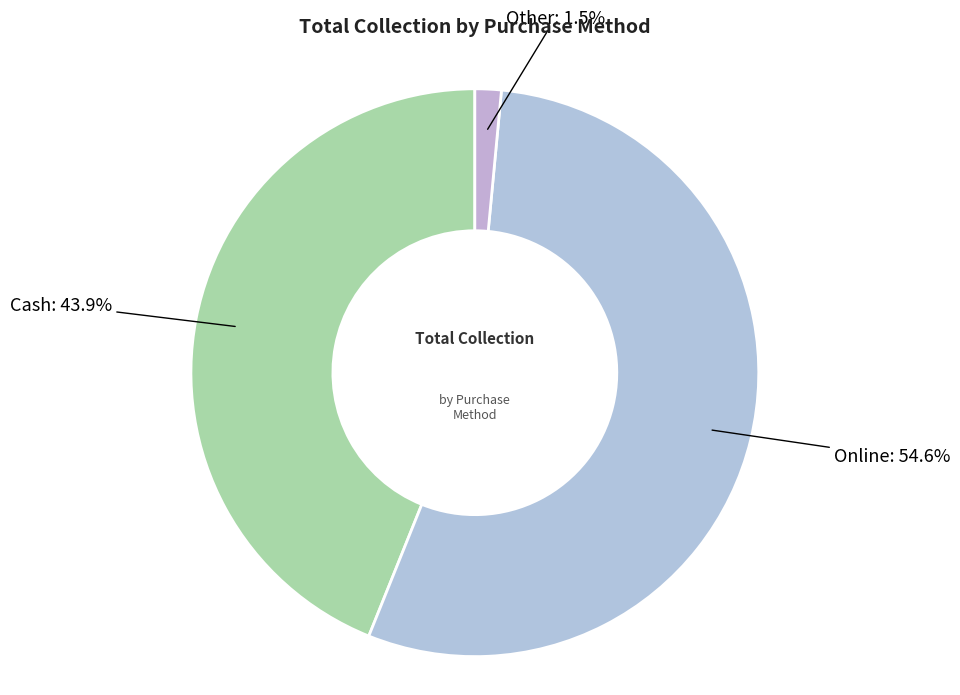

What is the smallest slice in the pie chart?

Other